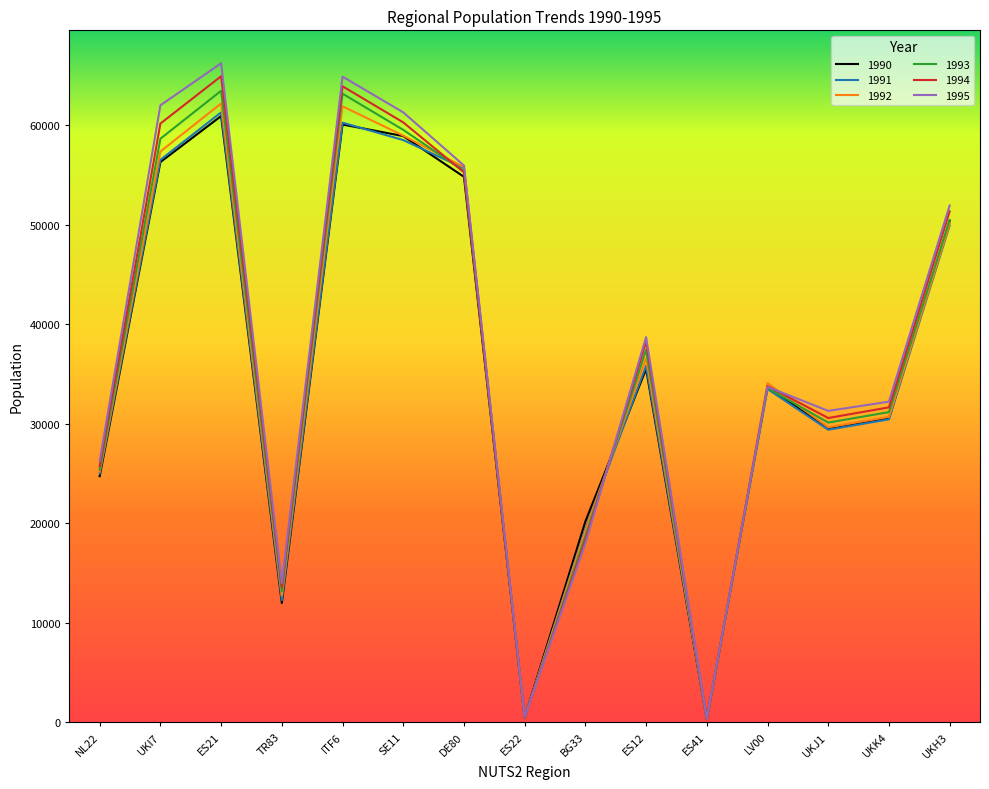

True or false: 1992 has a value of 94516 at SE11.

False